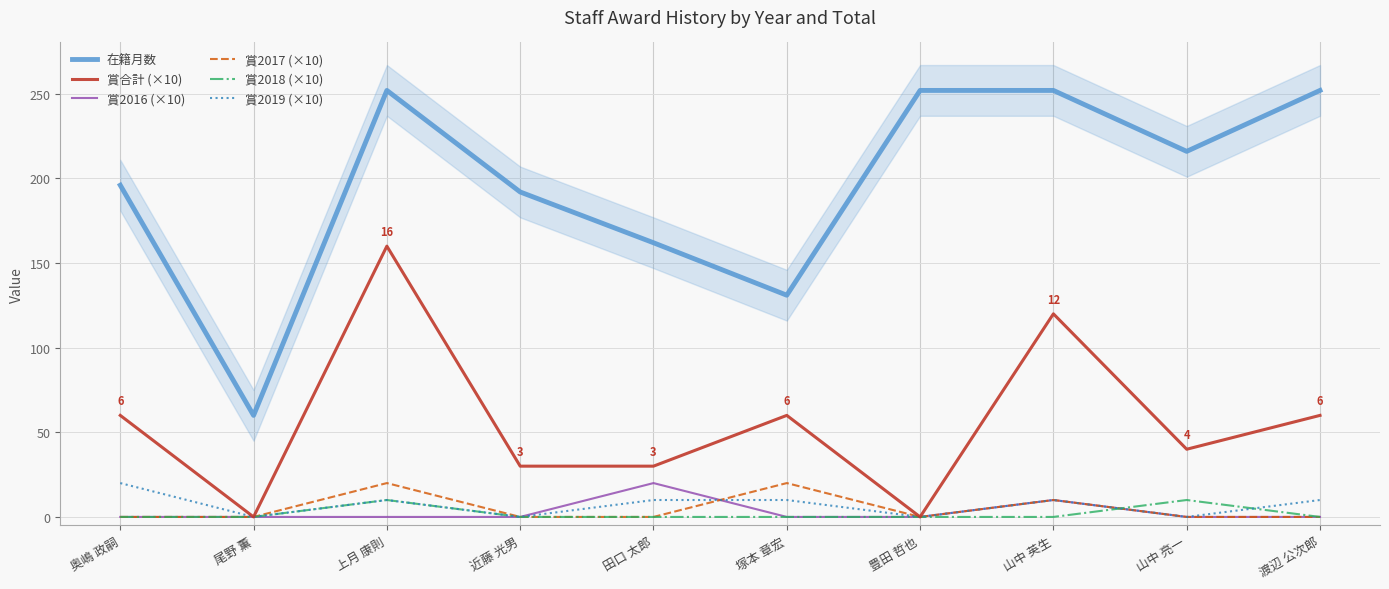

At which category does the chart reach its minimum across all series?

尾野 薫